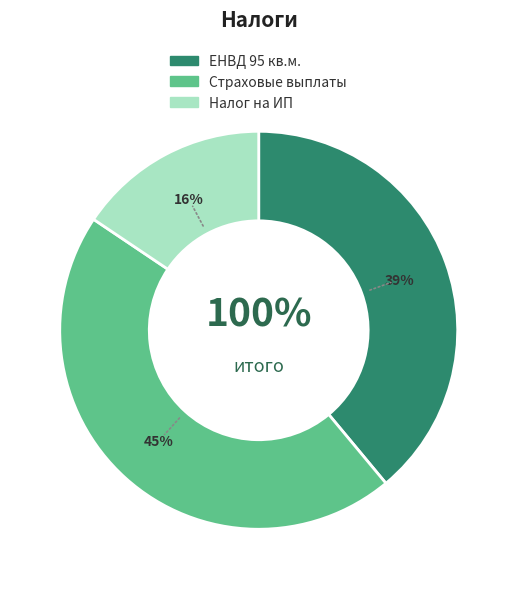

Is it true that Налог на ИП is 2% of the pie?

False